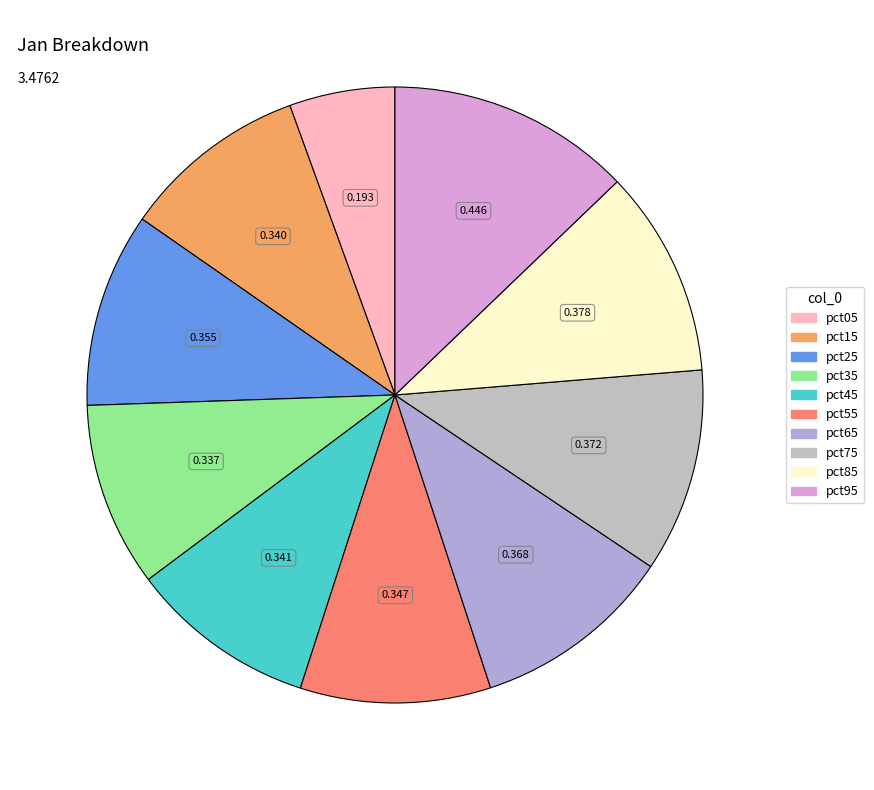

Combined, do pct65 and pct15 account for over 50%?

No